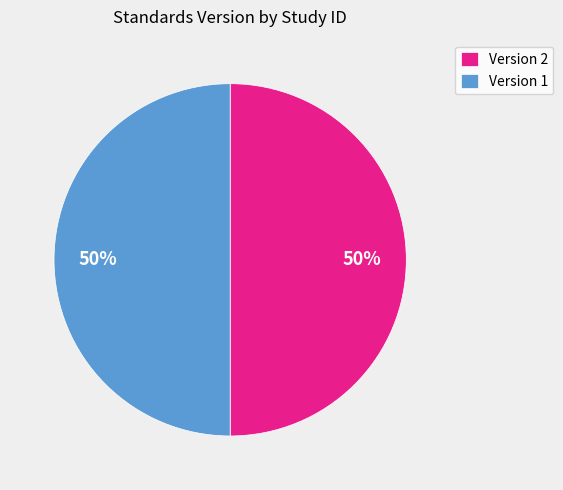

What is the ratio of the value at Version 1 to the value at Version 2?

1.0